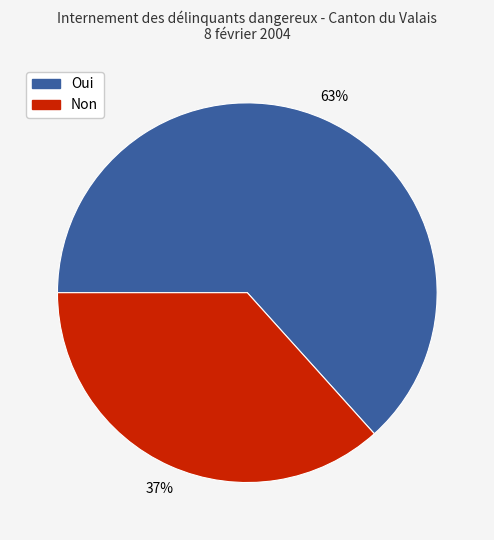

Which has a higher value, Oui or Non?

Oui